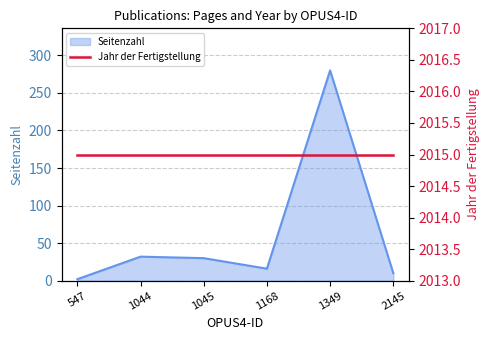

What is the average value?

62